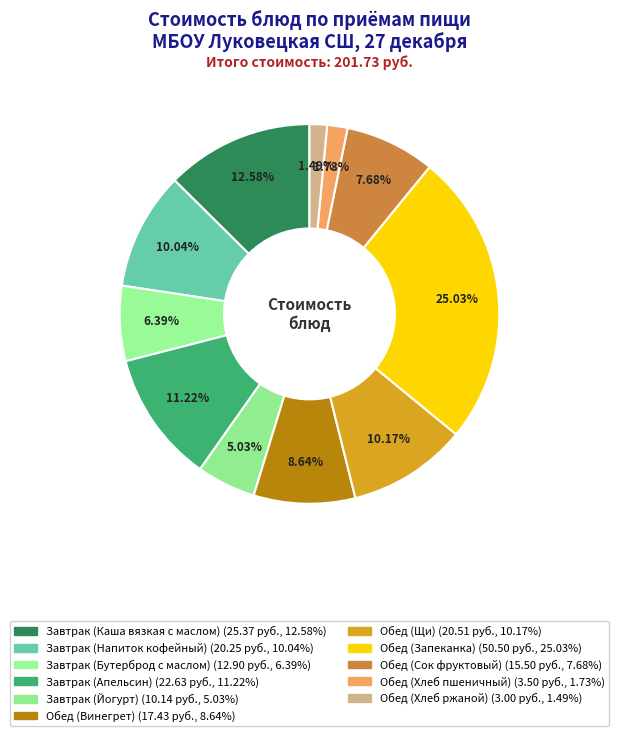

Does Завтрак (Йогурт) represent more than half of the total?

No